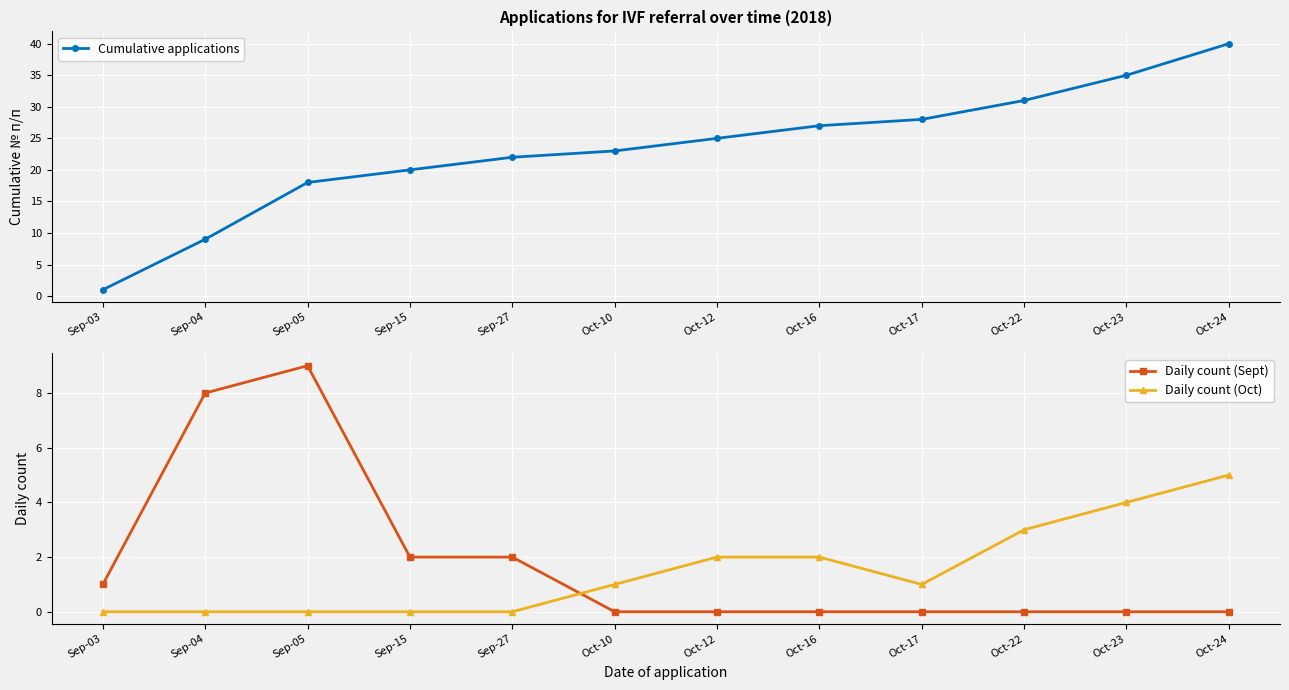

Which series ends up on top after the final intersection of Daily count (Oct) and Daily count (Sept)?

Daily count (Oct)